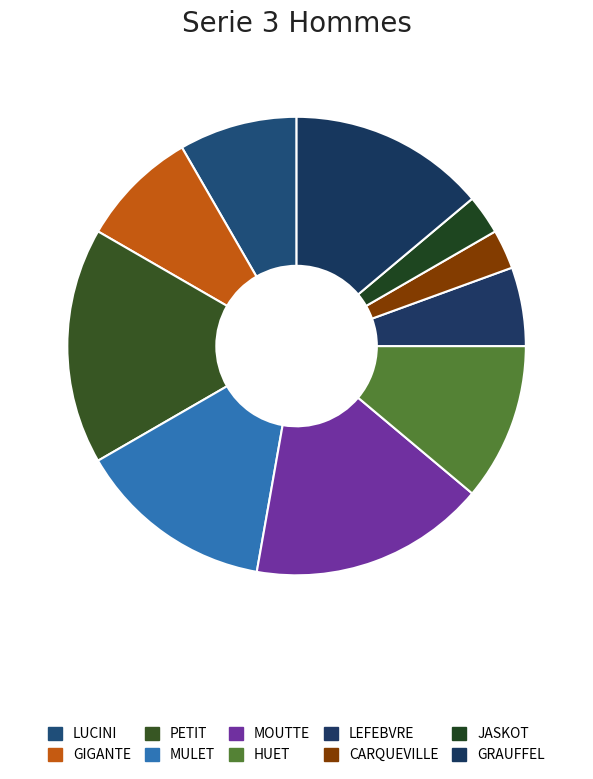

How many slices are in this pie chart?

10